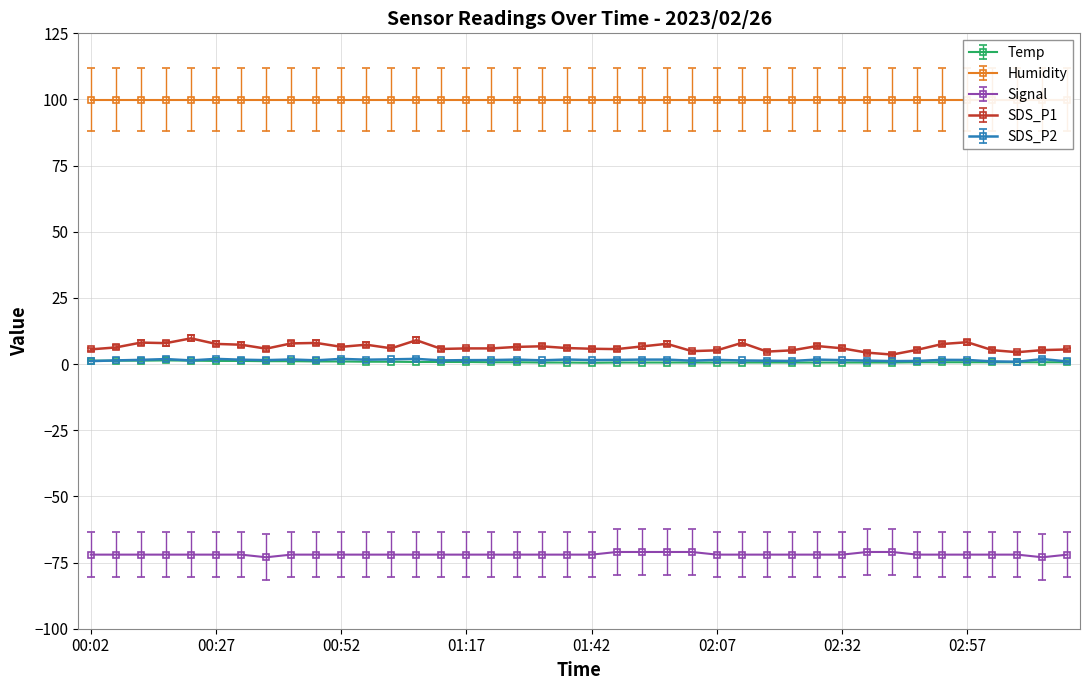

Which series changed the most between 00:32 and 00:37?

SDS_P1